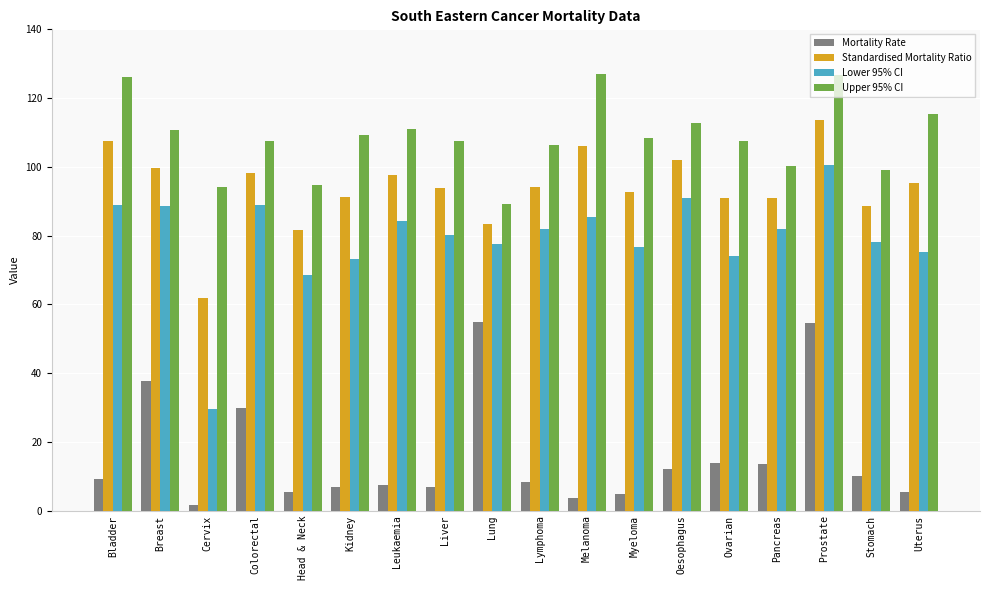

List the series in order of their overall mean, lowest first.

Mortality Rate, Lower 95% CI, Standardised Mortality Ratio, Upper 95% CI